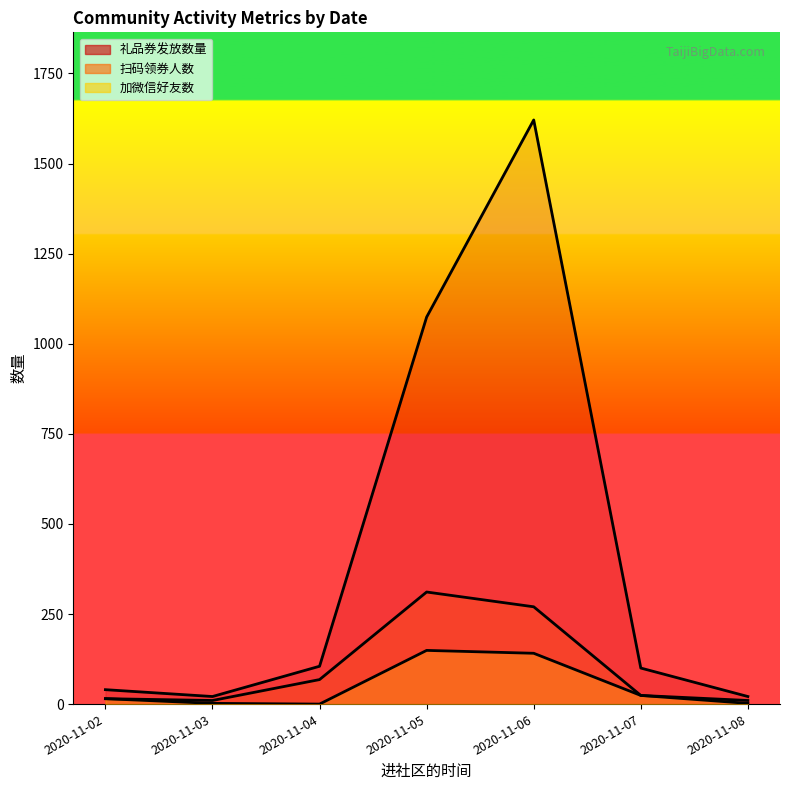

Count the number of categories in the chart.

7